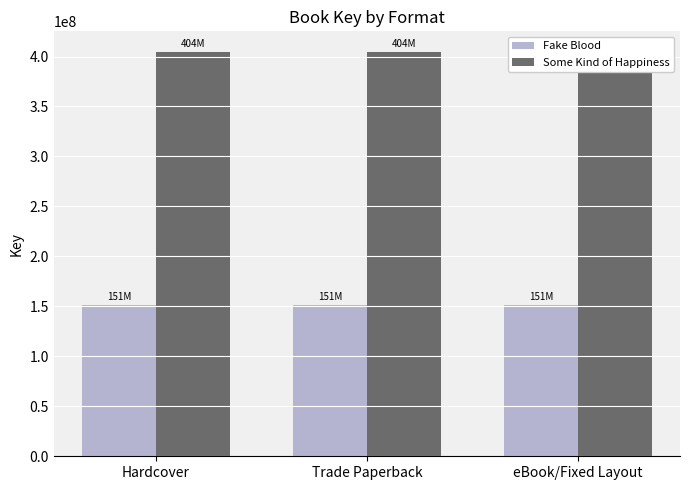

Rank the categories by Some Kind of Happiness value from lowest to highest.

Hardcover, Trade Paperback, eBook/Fixed Layout